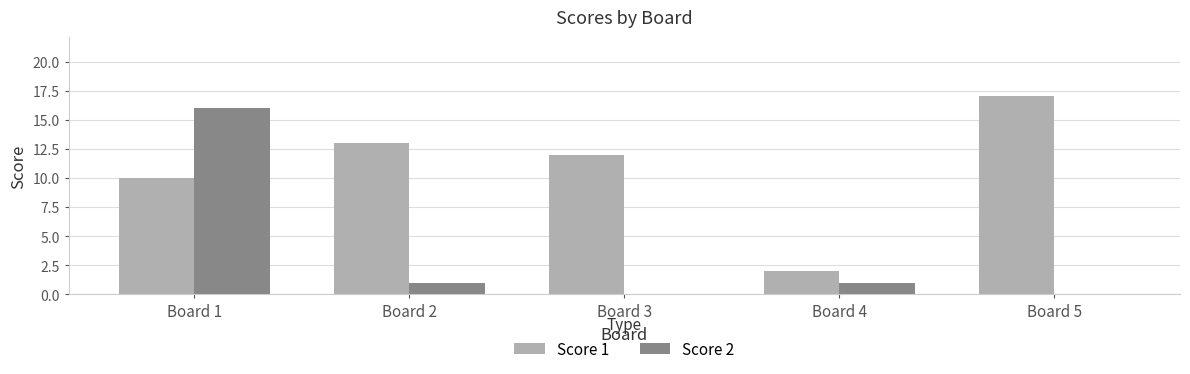

How many groups of bars are there?

5